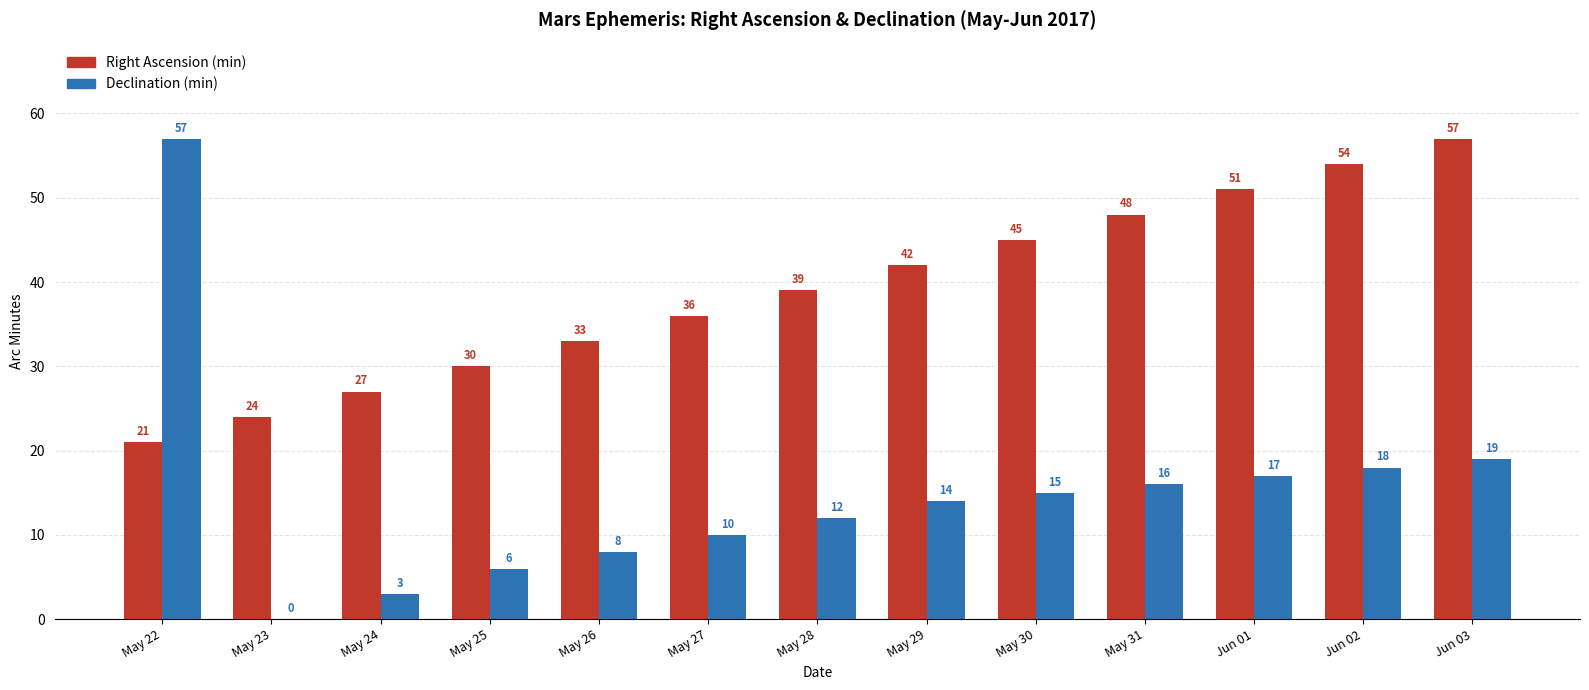

Between May 31 and Jun 01, which series saw the biggest shift?

Right Ascension (min)